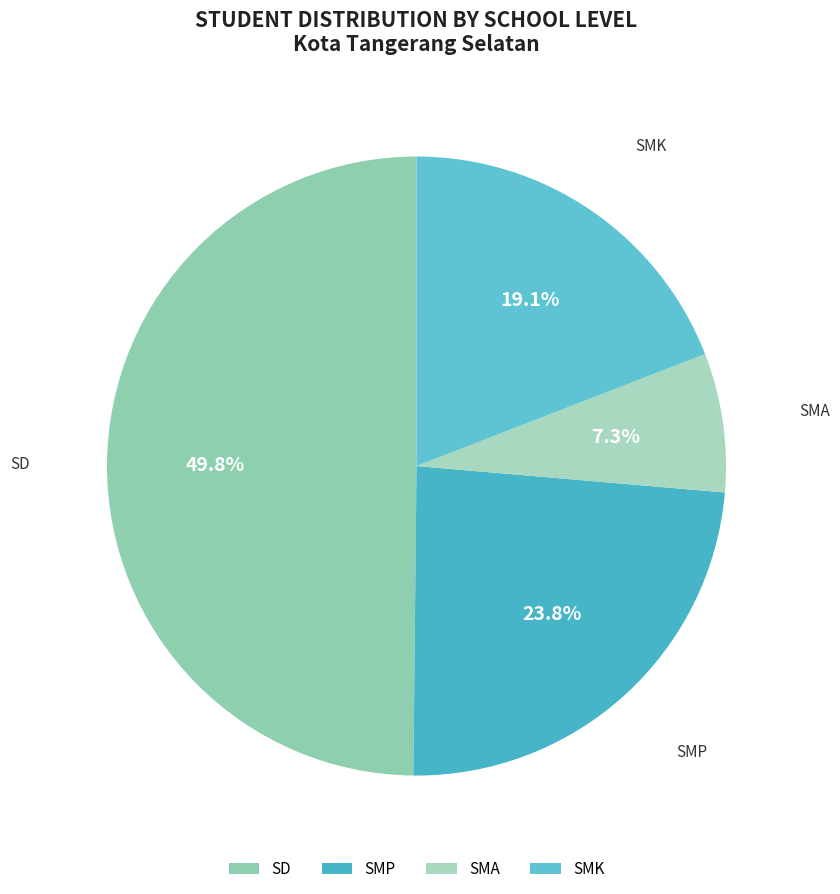

How much of the chart is everything except SMA?

92.7%